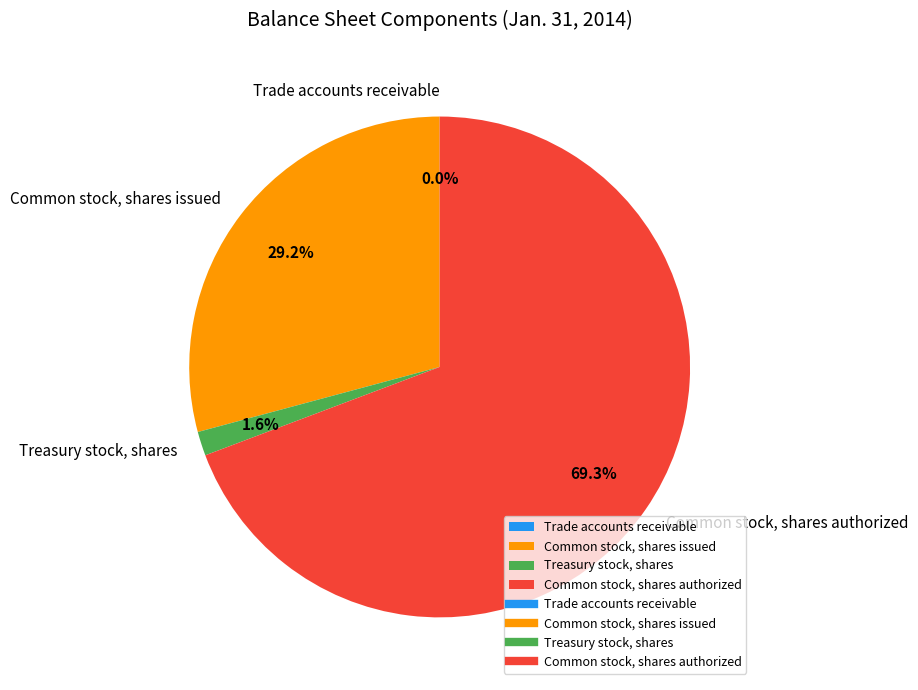

What is the total percentage of Common stock, shares issued and Common stock, shares authorized?

98.4%